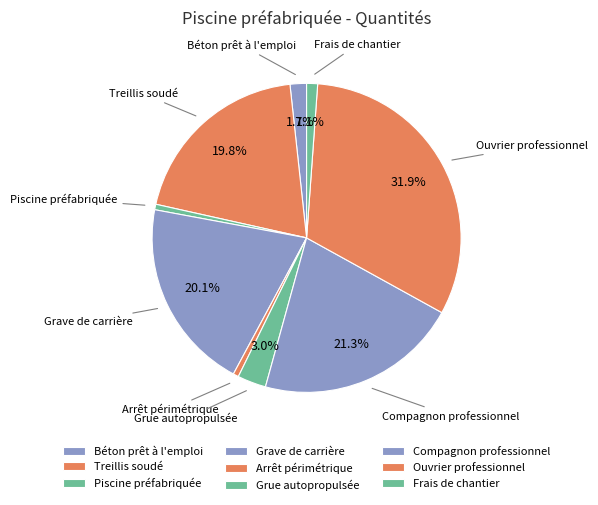

Which slice is the largest?

Ouvrier professionnel